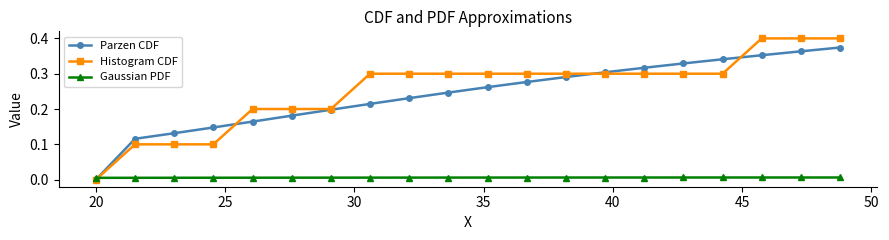

After their last crossing, which series has the higher values: Histogram CDF or Gaussian PDF?

Histogram CDF